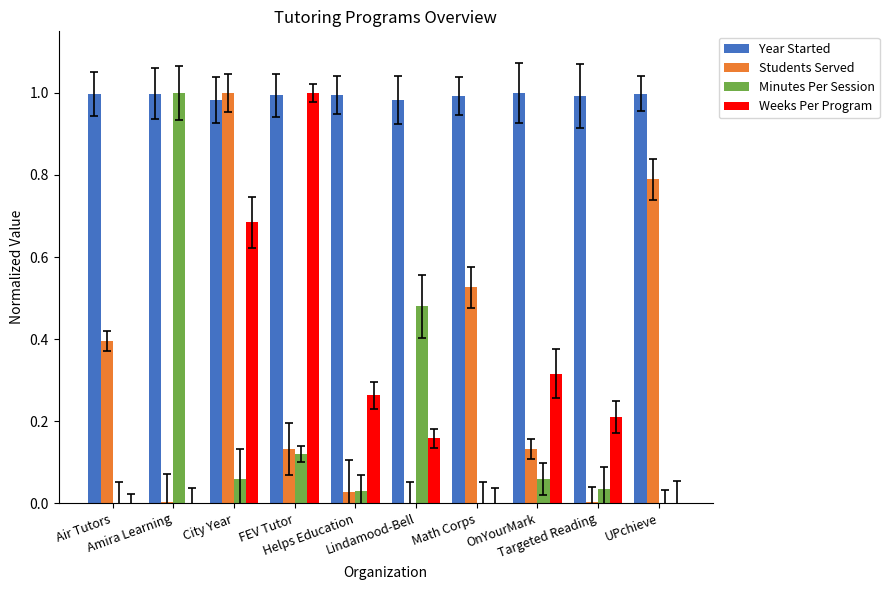

Is the value of Weeks Per Program at OnYourMark greater than the value of Year Started at City Year?

No